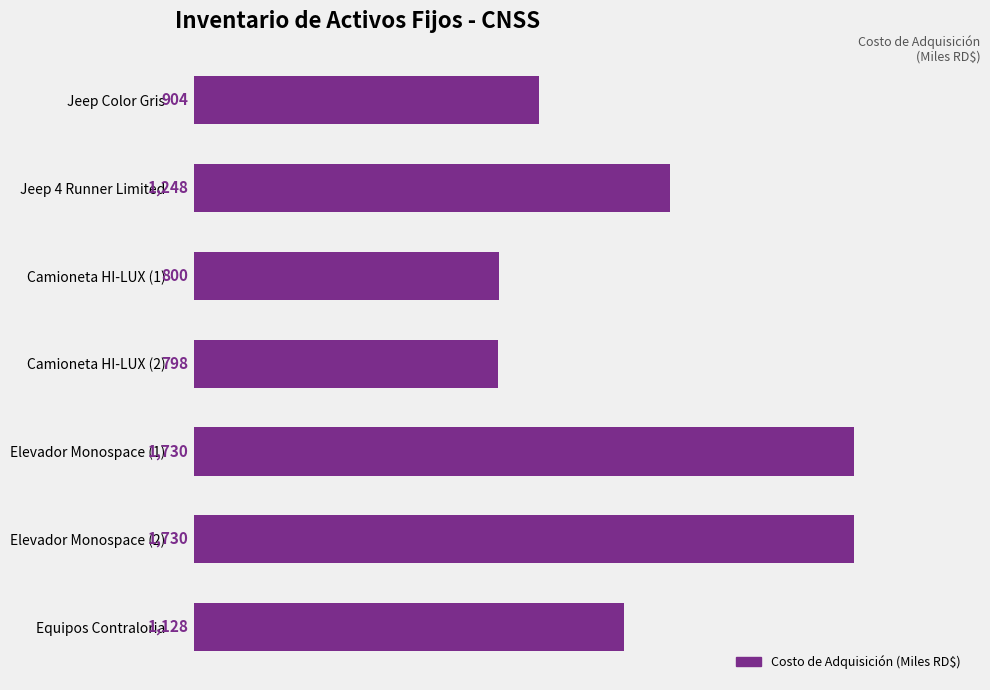

Is it true that the value at Camioneta HI-LUX (2) is 1313.3?

False